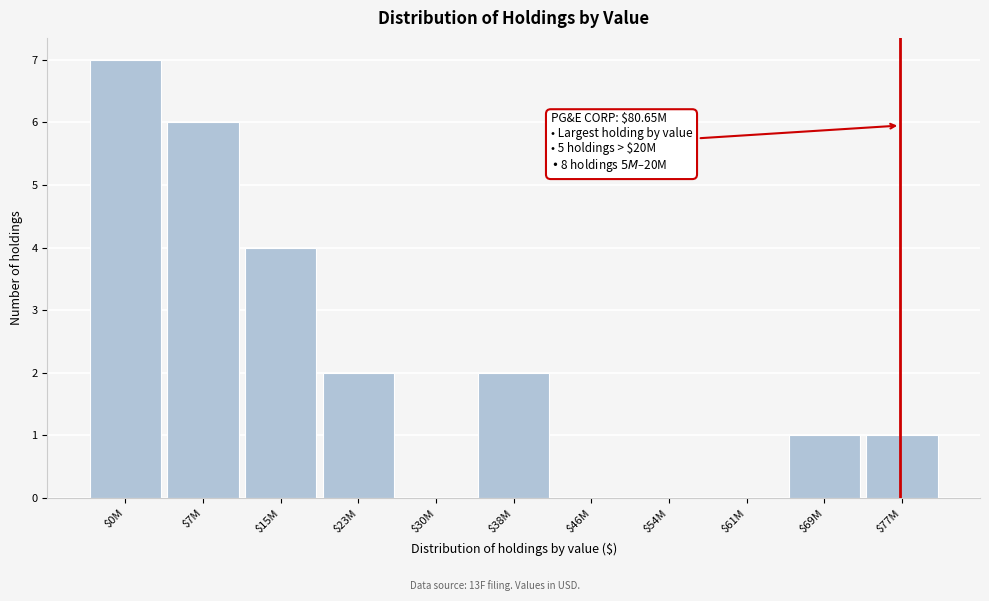

True or false: the data shows 2 at $77M.

False